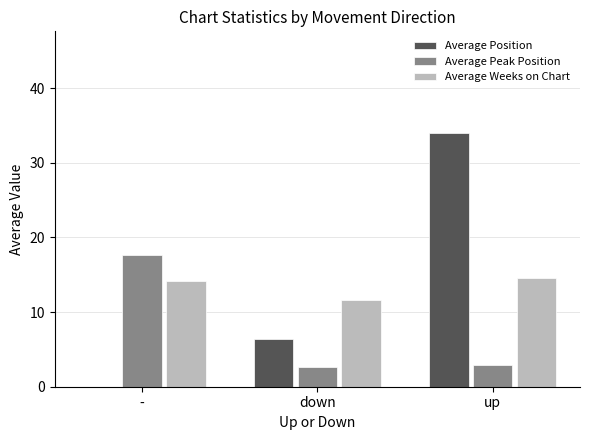

Which series changed the most between down and up?

Average Position